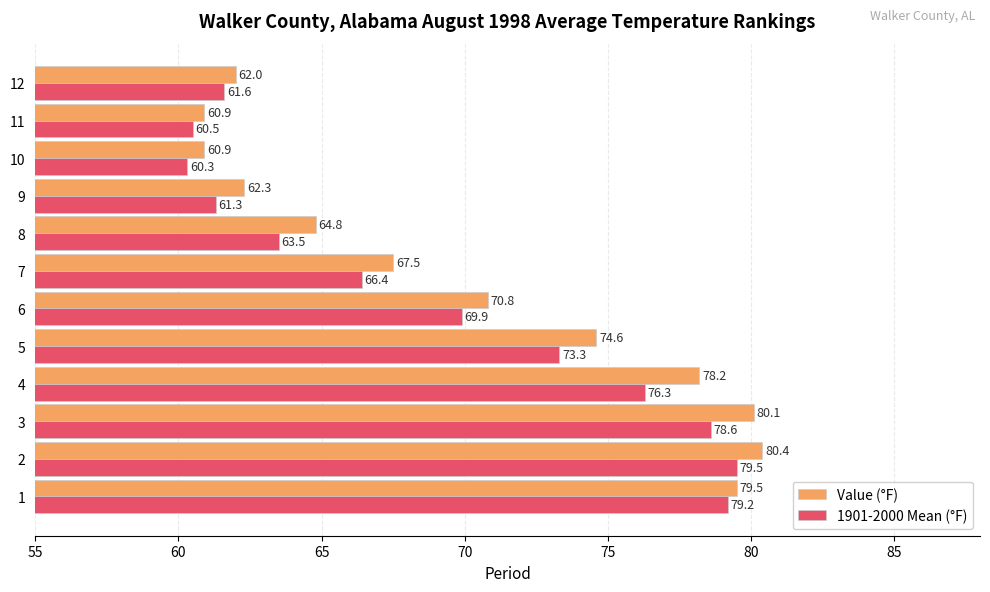

At which label is 1901-2000 Mean (°F) closest to 69?

6